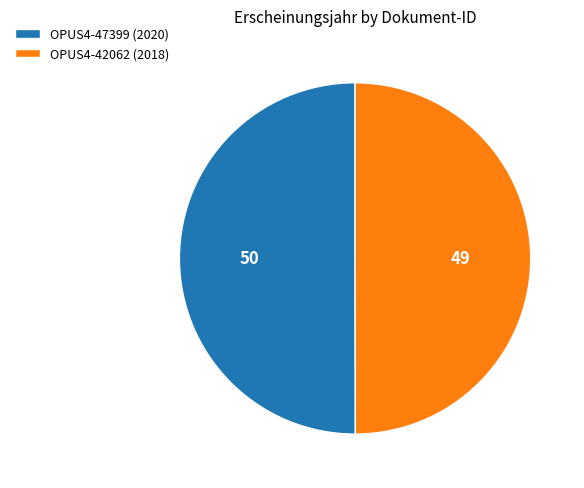

Combined, do OPUS4-47399 (2020) and OPUS4-42062 (2018) account for over 50%?

Yes